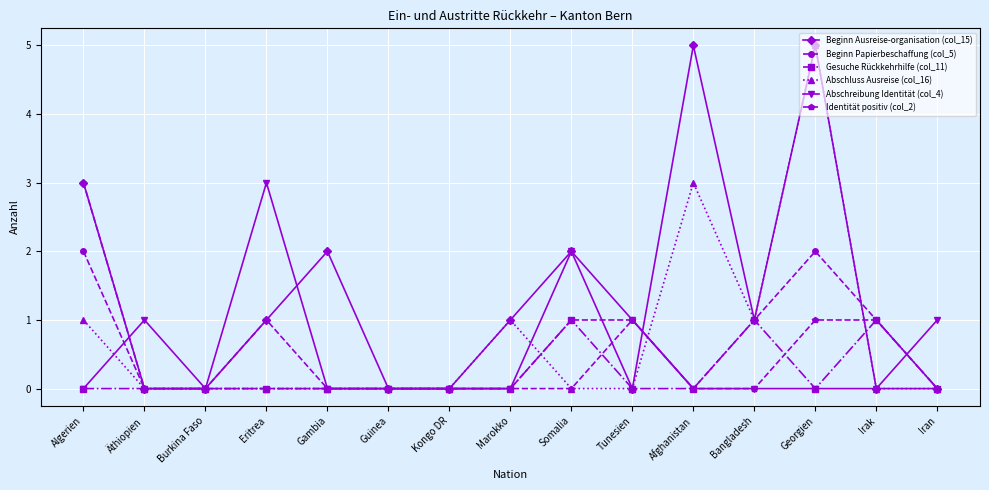

True or false: Identität positiv (col_2) has more than 1 interior local peaks.

True